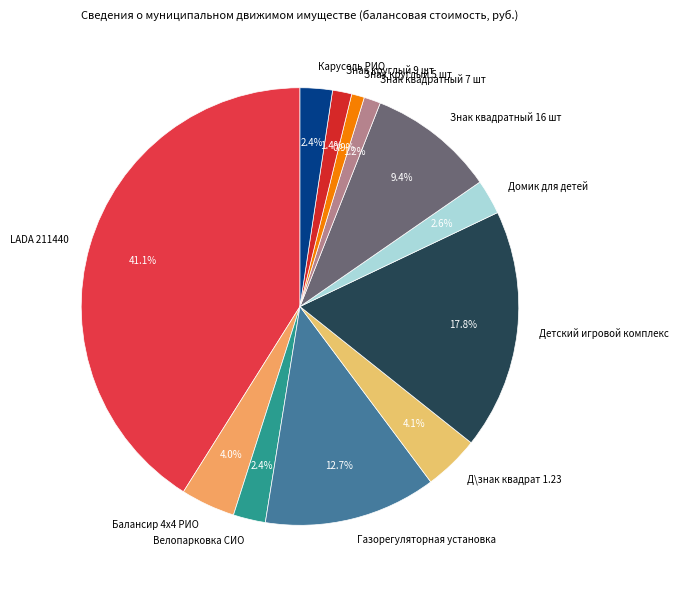

To the nearest percent, what is the difference between the largest and smallest slice percentages?

40%